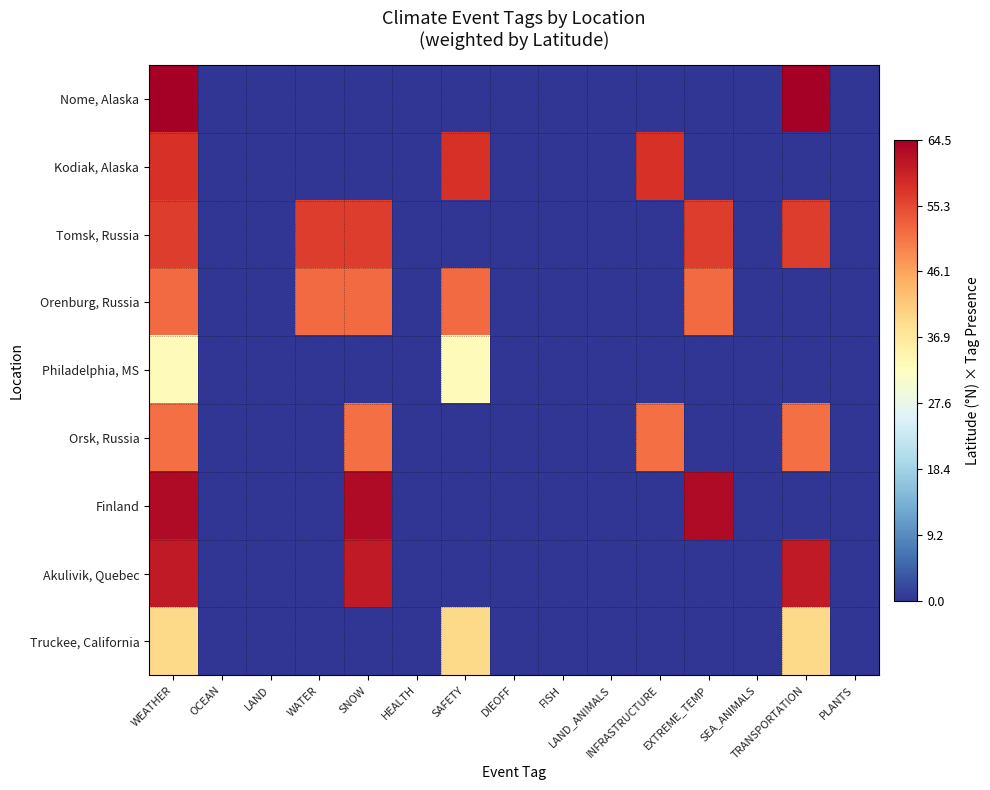

How many distinct data groups are displayed?

9